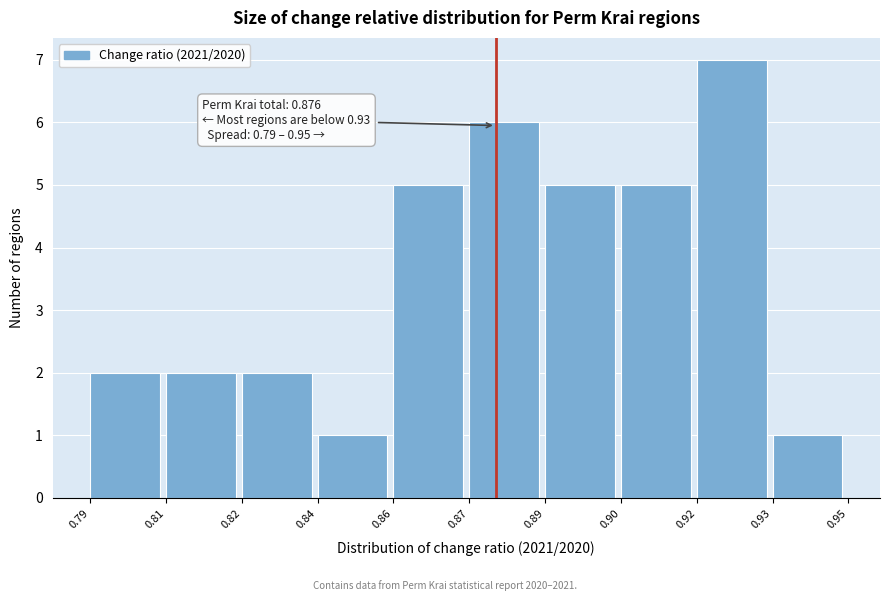

Reading left to right, transcribe all the data shown in this chart.

0.79=2	0.81=2	0.82=2	0.84=1	0.86=5	0.87=6	0.89=5	0.90=5	0.92=7	0.93=1